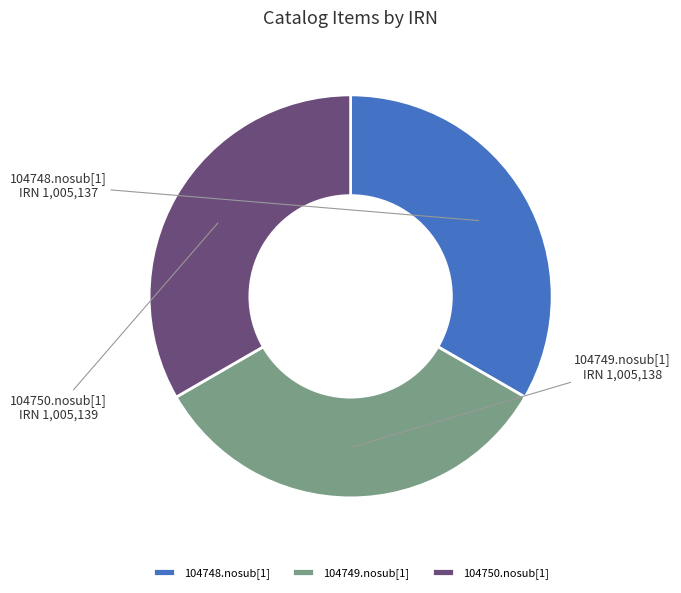

Do 104750.nosub[1] and 104748.nosub[1] together represent more than half of the pie?

Yes